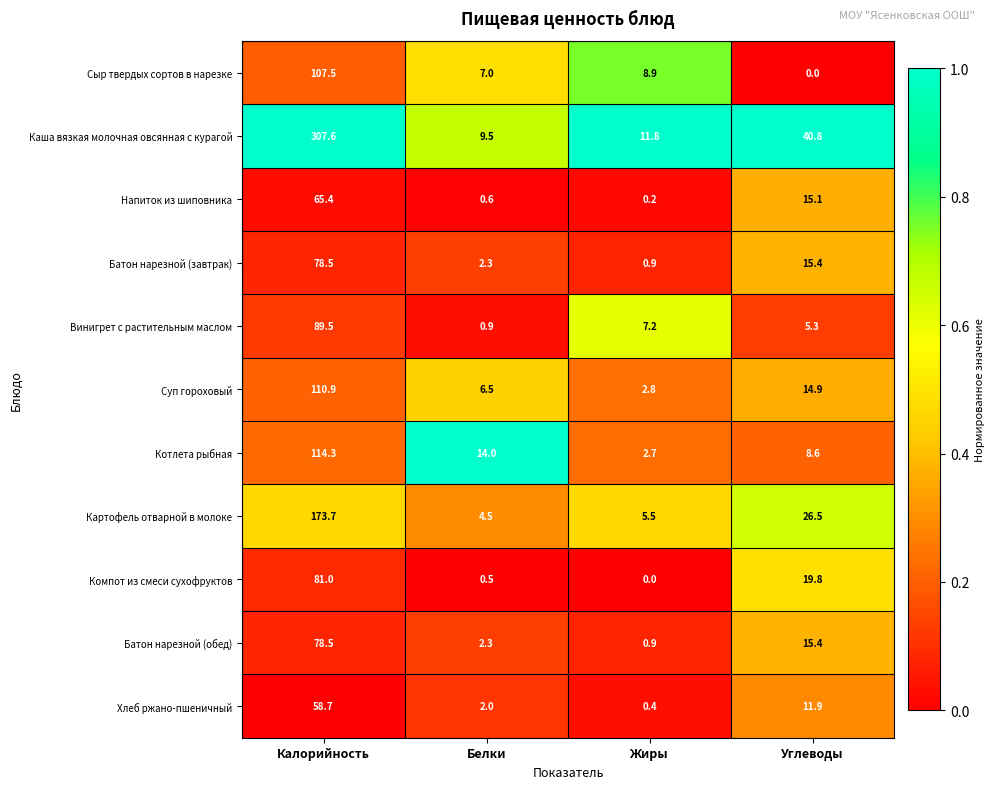

What is the spread (max minus min) of values at Белки?

13.5